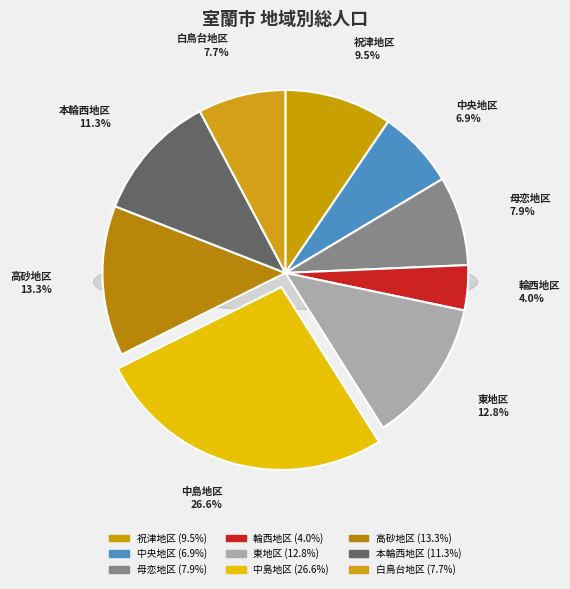

Is the sum of 白鳥台地区 and 中島地区 greater than half?

No